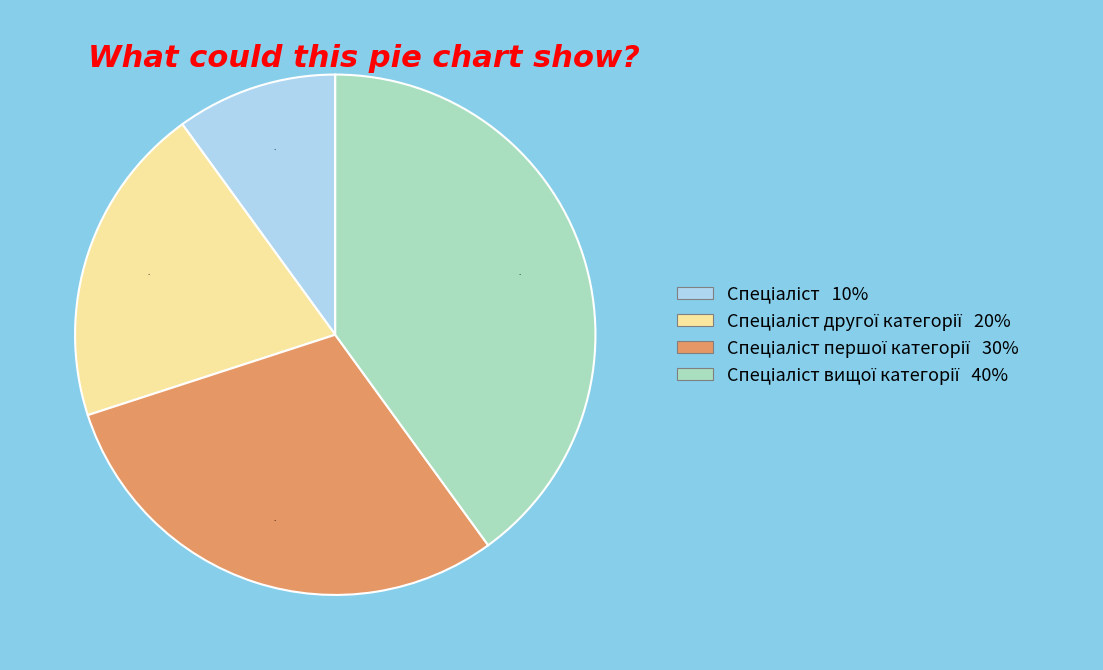

Does any single category account for the majority?

No